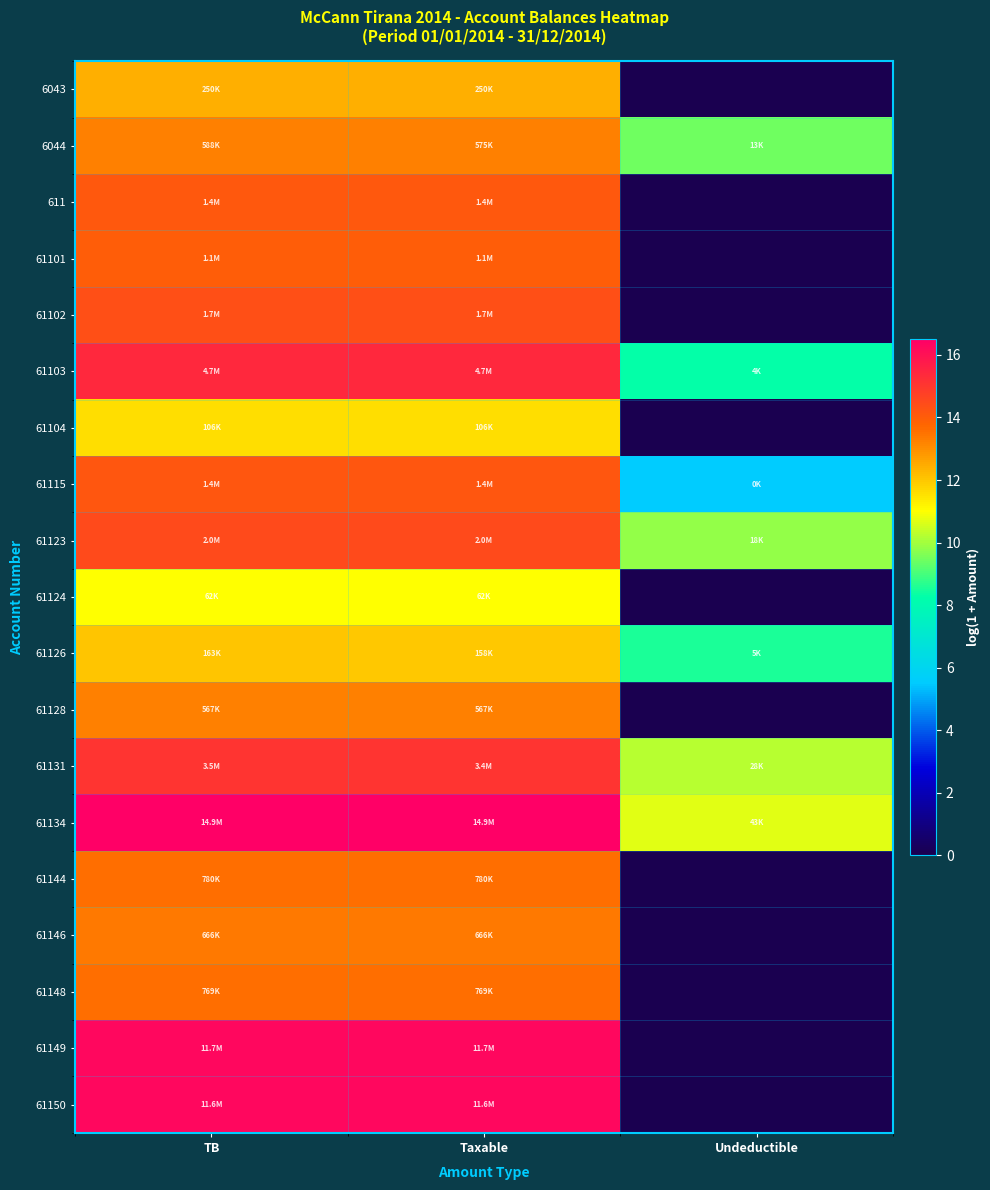

Which series has the widest spread of values?

61149